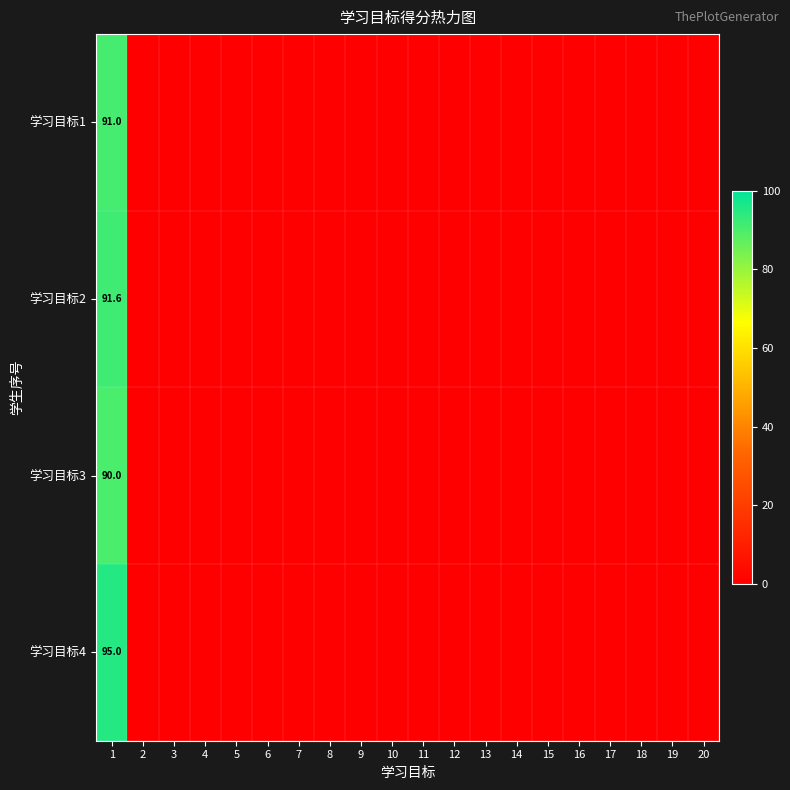

What is the maximum value for 学习目标4?

95.0